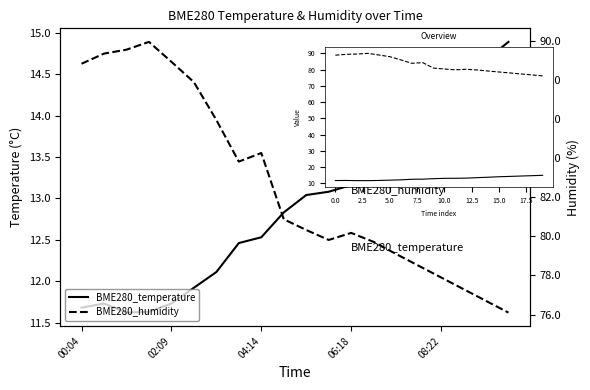

What is the sum of all BME280_temperature values?

258.9